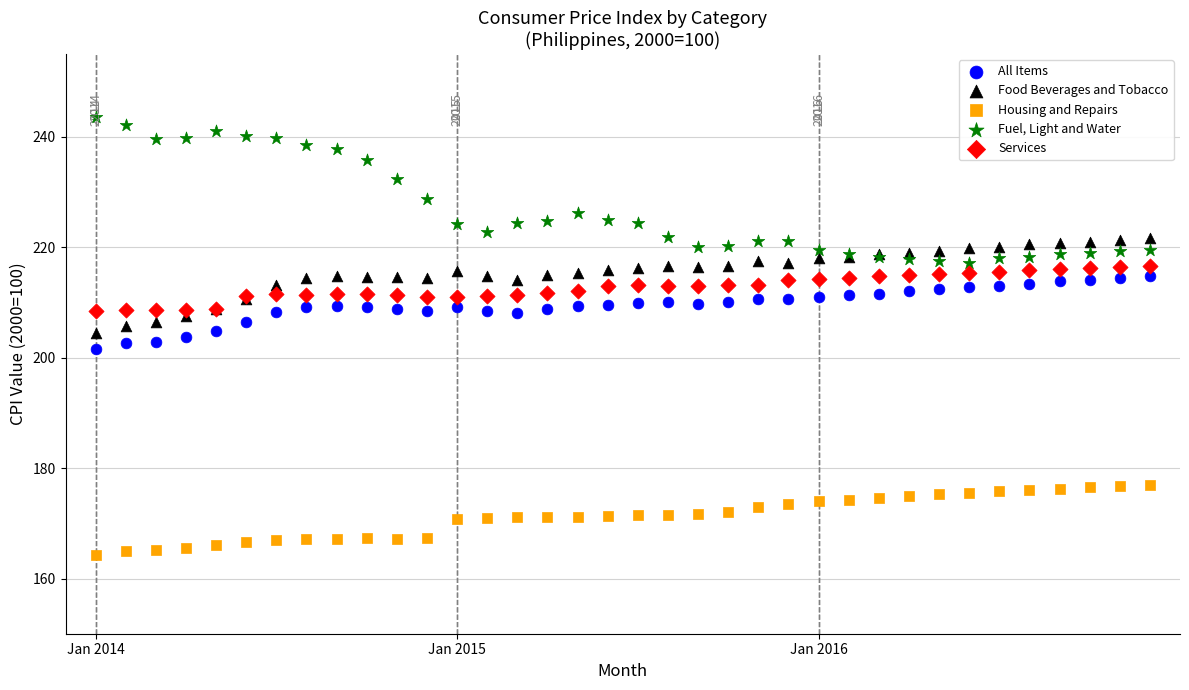

Which series has the largest Y range (max minus min)?

Fuel, Light and Water